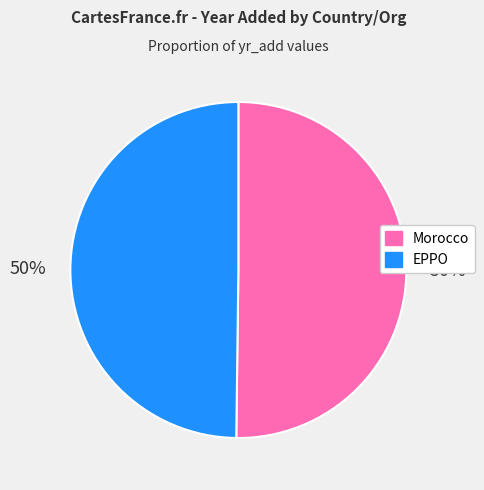

The EPPO slice represents 44% of the pie. True or false?

False